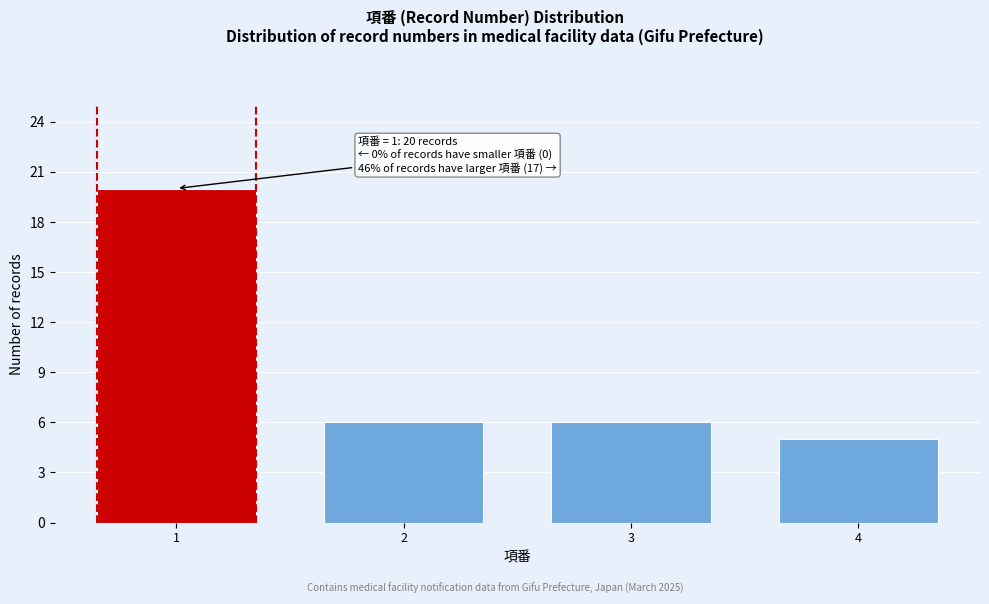

Reading left to right, transcribe all the data shown in this chart.

20	6	6	5